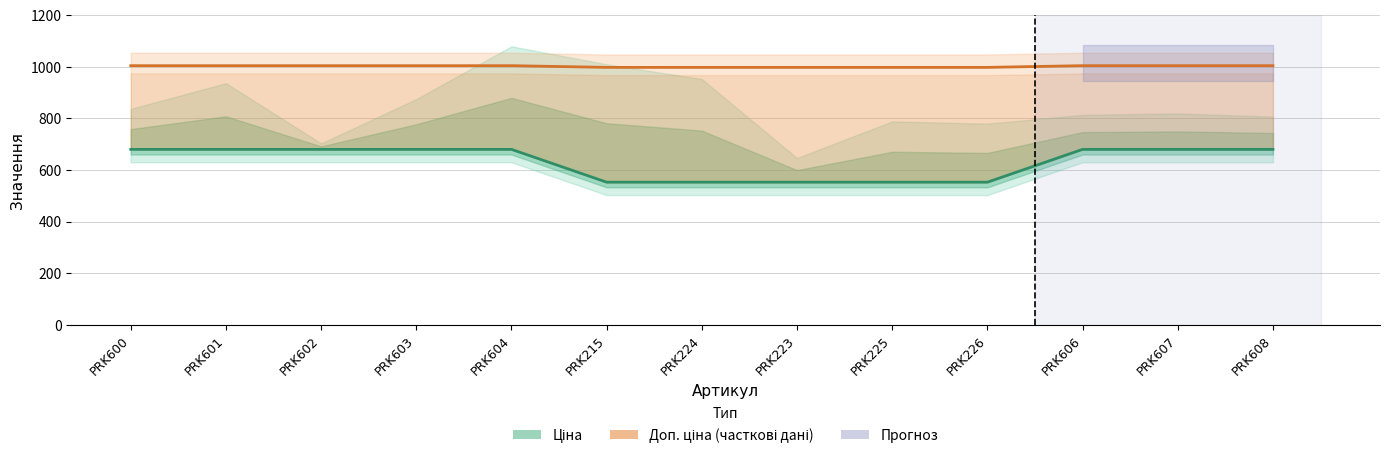

What is the difference between the highest and lowest values at PRK602?

324.3